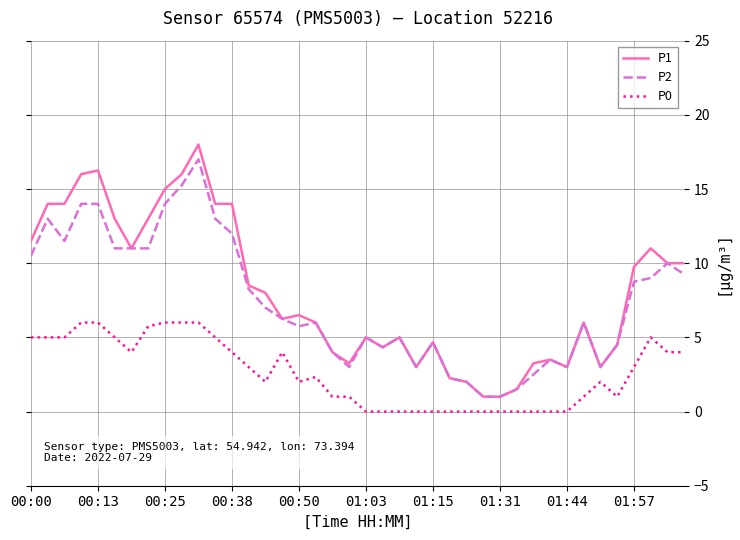

True or false: P1 and P0 cross at least once.

False